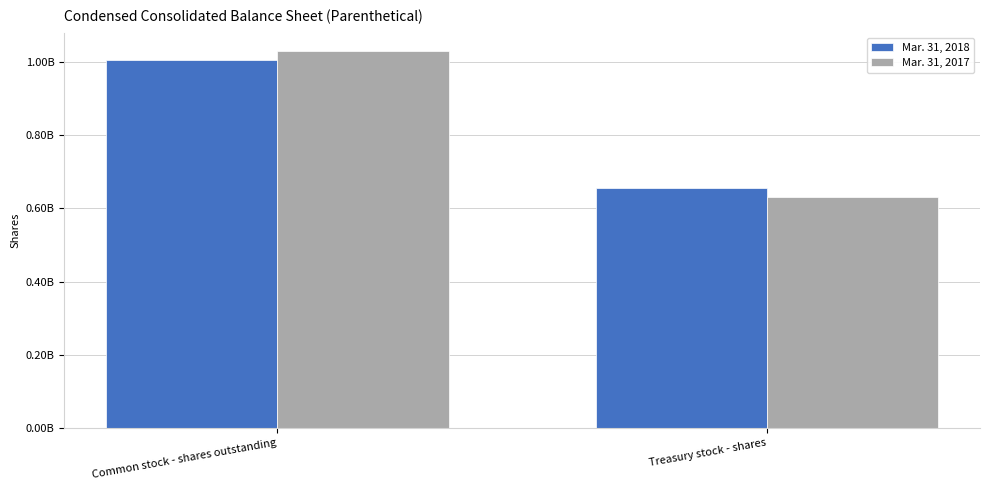

What are all the series names shown in the legend?

Mar. 31, 2018, Mar. 31, 2017